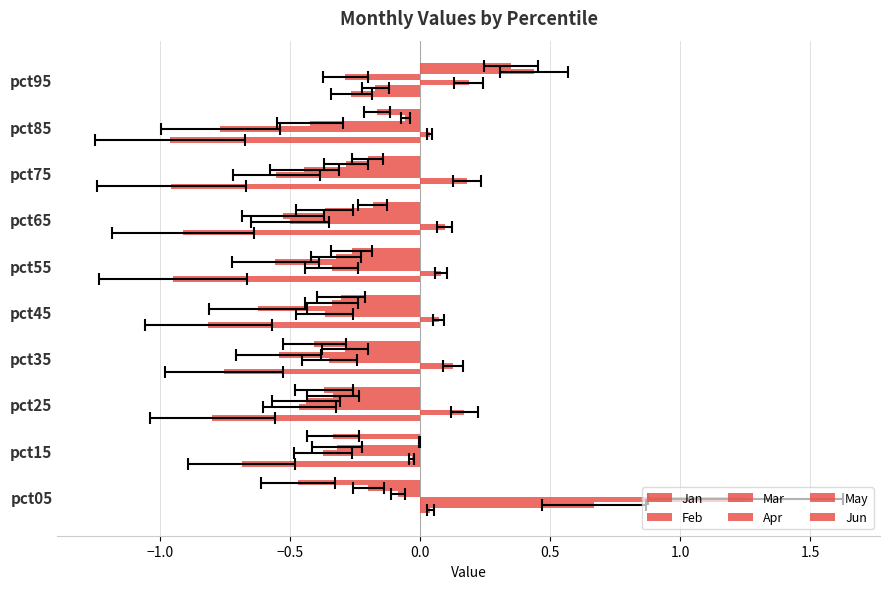

Rank the series by their maximum value, from highest to lowest.

Mar, Feb, May, Jun, Jan, Apr